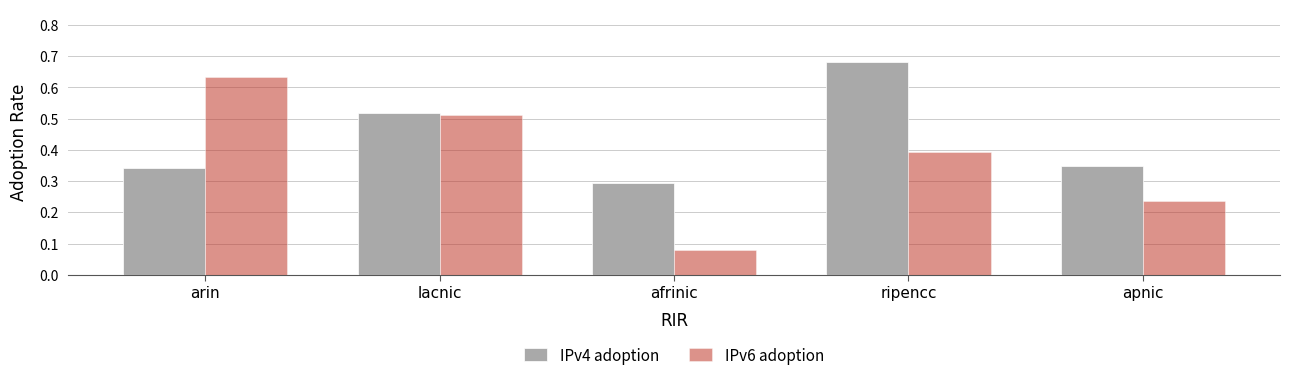

Which series changed the most between lacnic and afrinic?

IPv6 adoption